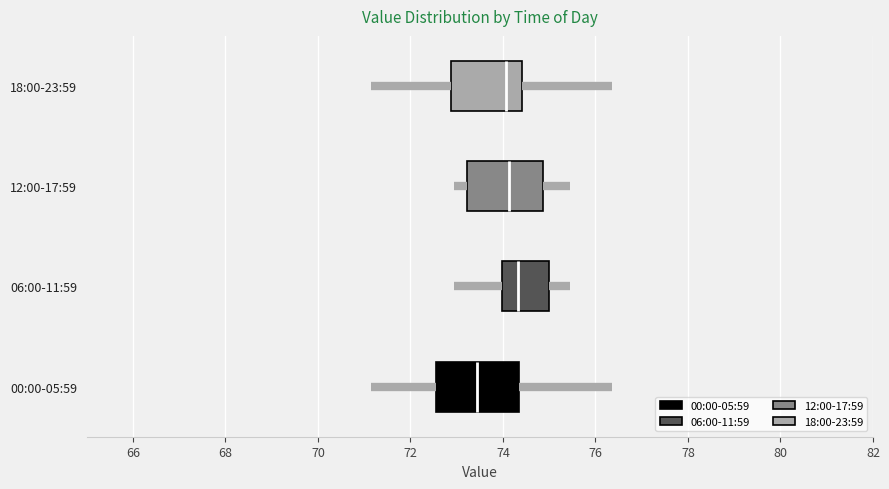

Reading bottom to top, transcribe this box plot: for each box, give where its median line is, the range the box spans, and where its two whiskers end, as read against the x-axis. The values are not printed on the chart, so give them approximately, as read against the axis.

00:00-05:59: median 73.4, box 72.6 to 74.4, whiskers 71.2 to 76.4
06:00-11:59: median 74.4, box 74.0 to 75.0, whiskers 73.0 to 75.4
12:00-17:59: median 74.2, box 73.2 to 74.8, whiskers 73.0 to 75.4
18:00-23:59: median 74.0, box 72.8 to 74.4, whiskers 71.2 to 76.4